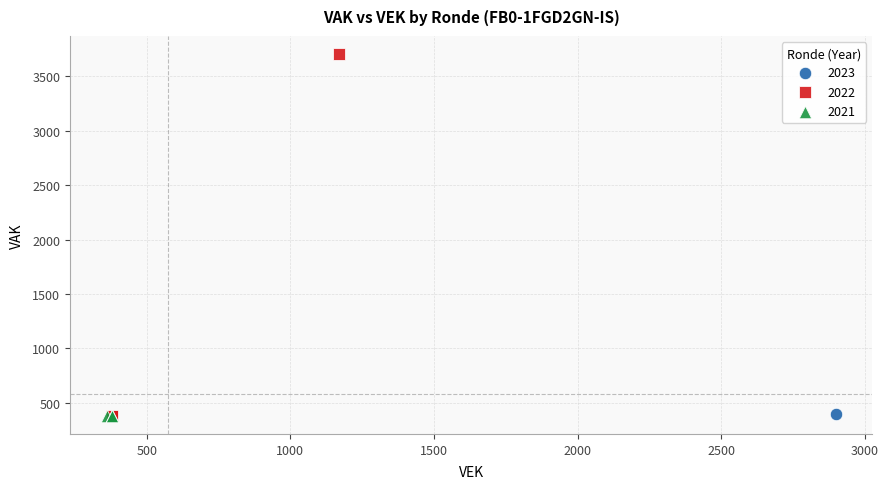

What are all the series names shown in the legend?

2023, 2022, 2021